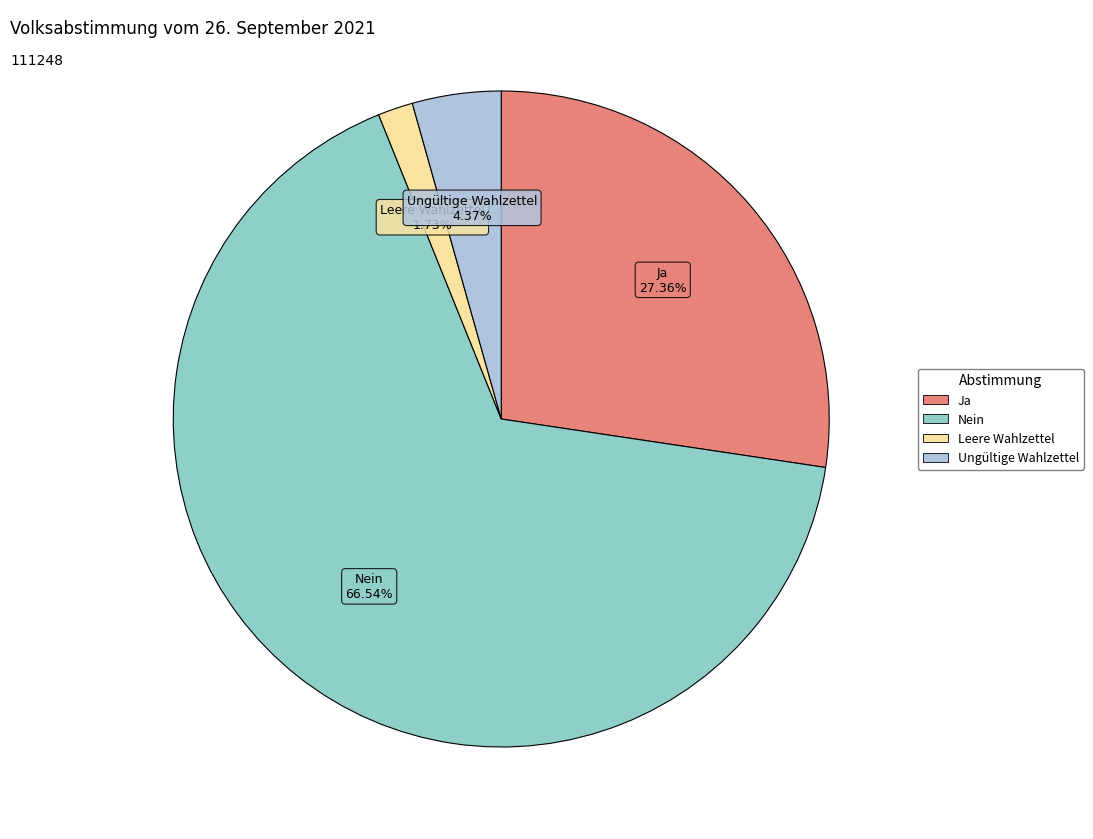

Which slice is the largest?

Nein